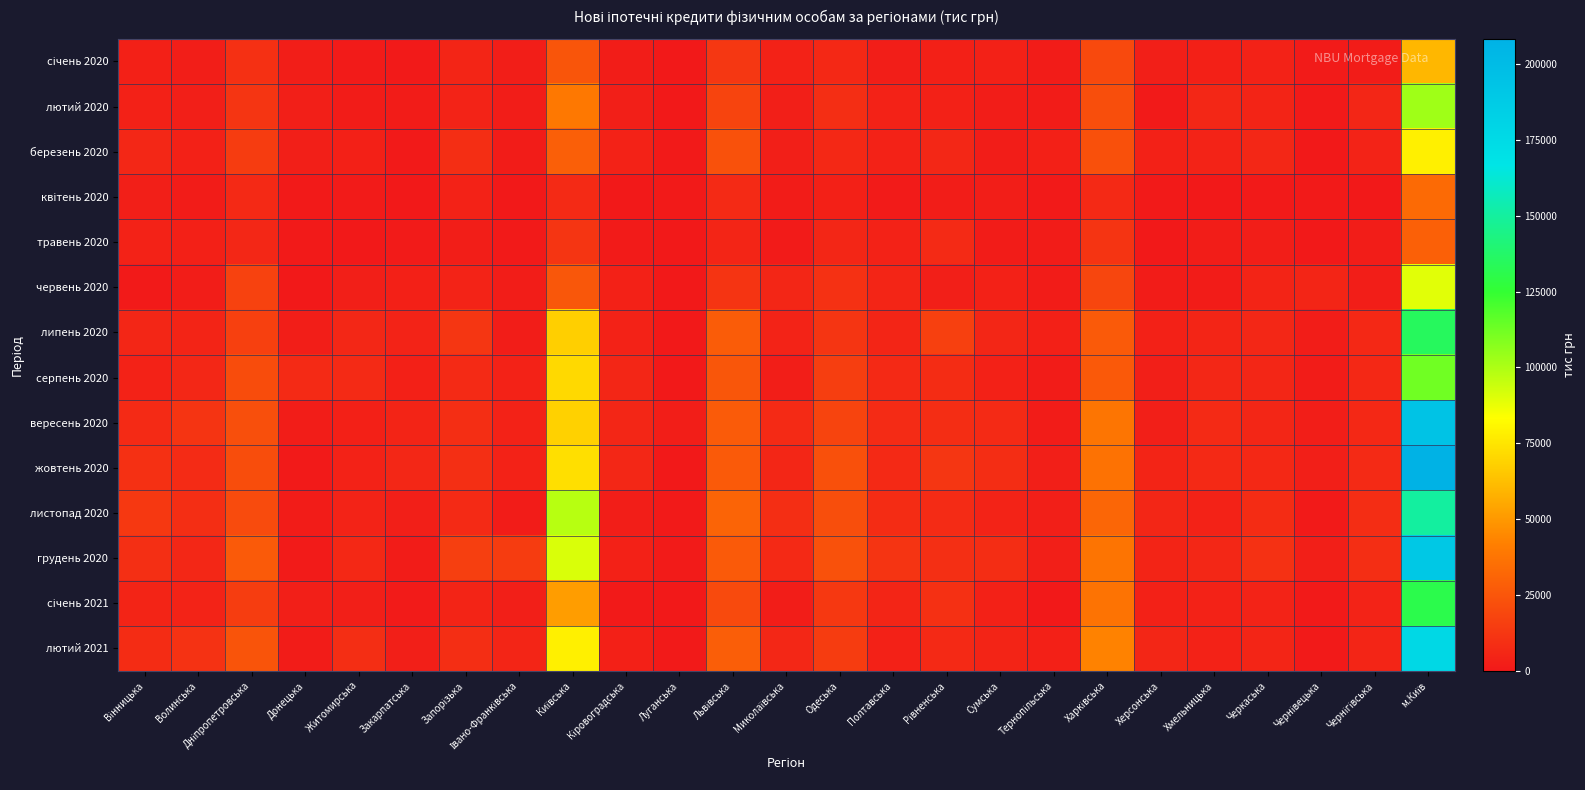

Between Чернігівська and Харківська, which is larger?

Харківська